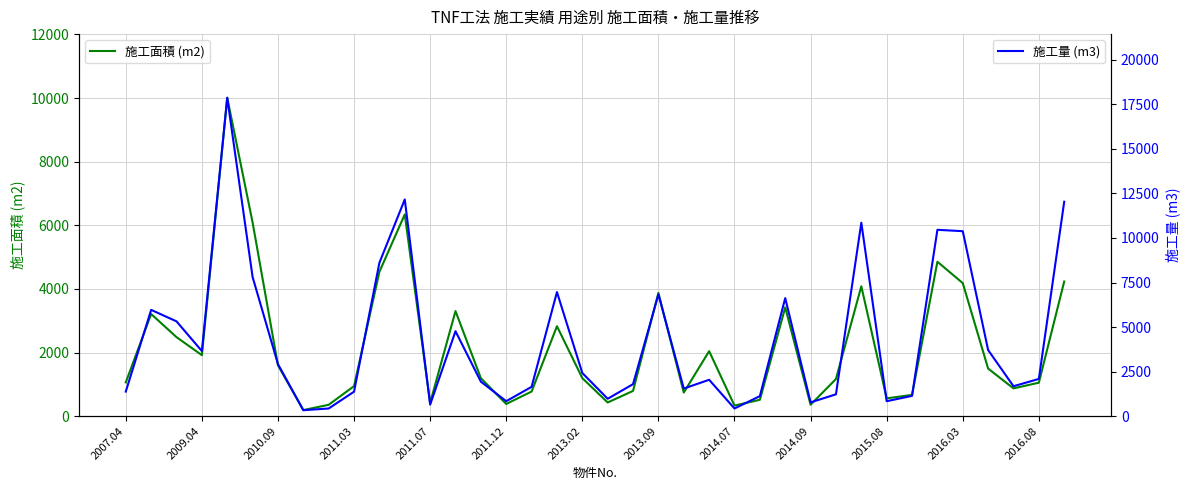

True or false: 施工面積 (m2) and 施工量 (m3) cross at least once.

False